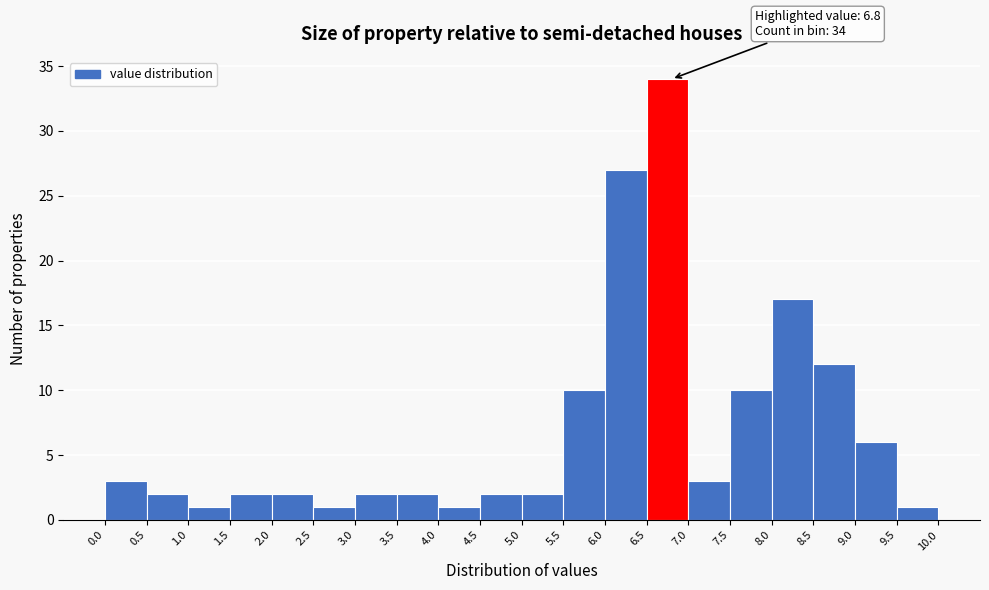

Which range on the x-axis has the tallest bar?

6.5 to 7.0